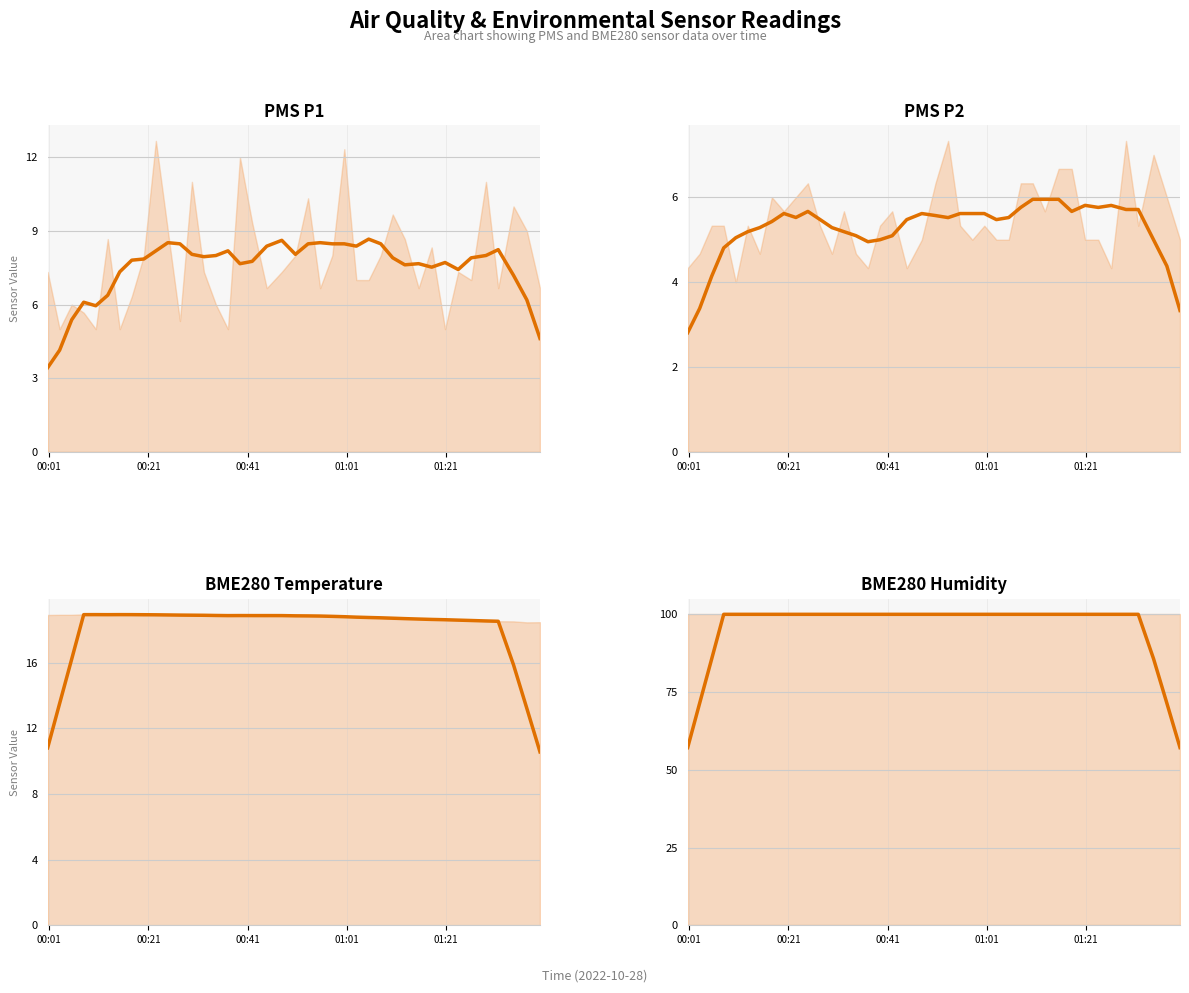

How many categories are shown in the chart?

40